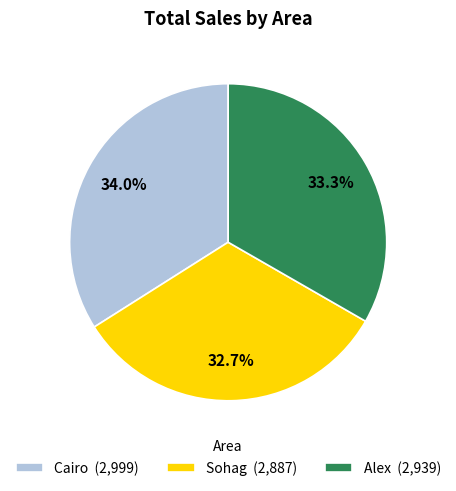

Is Sohag the majority of the pie?

No